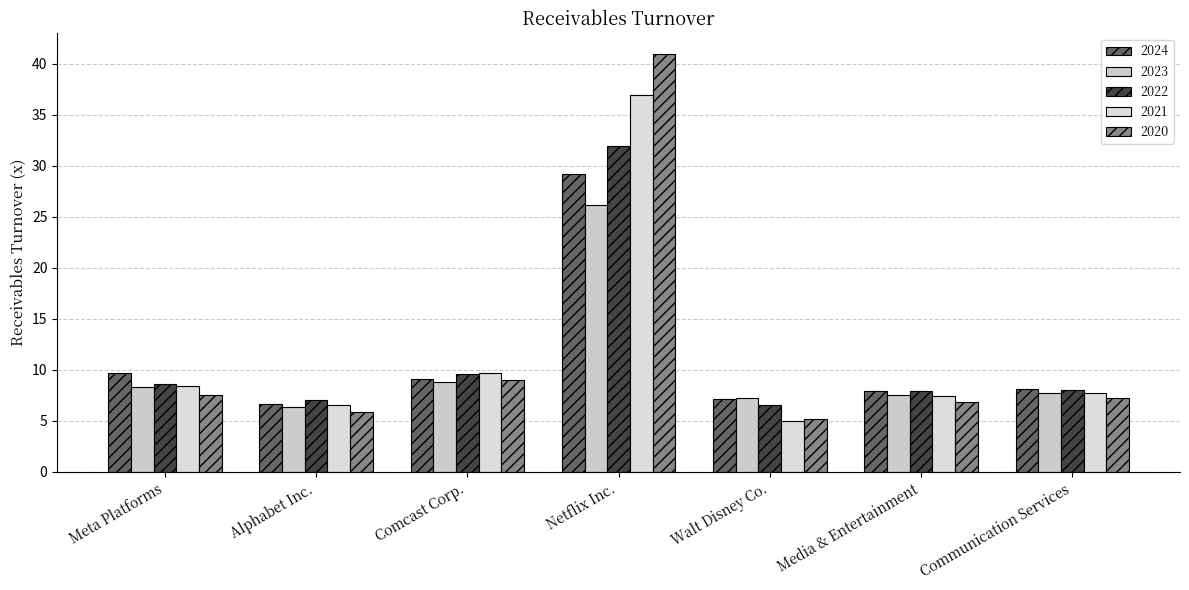

Which label corresponds to the smallest value in the chart?

Walt Disney Co.